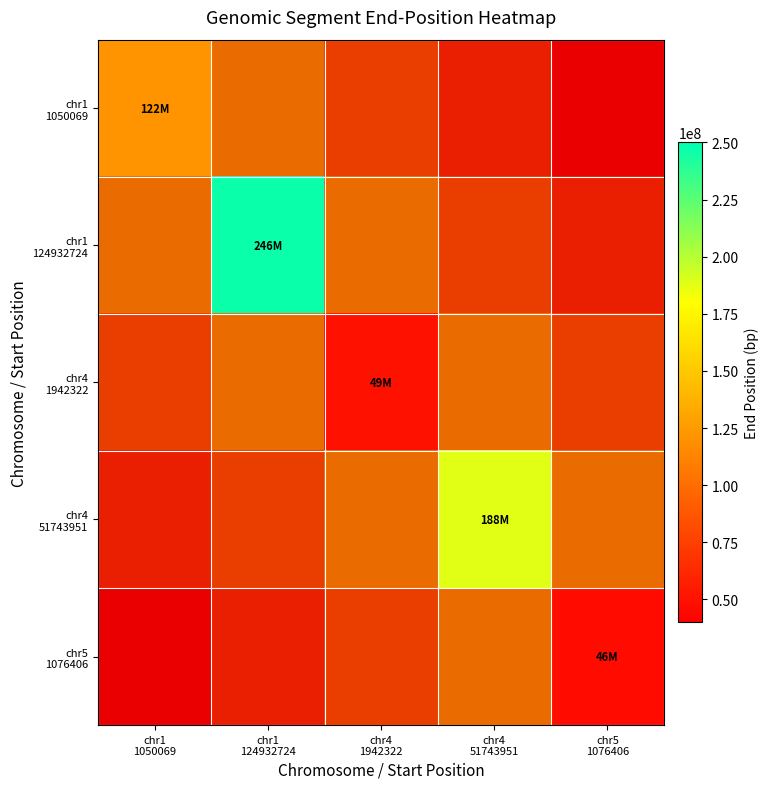

Which label corresponds to the smallest value in the chart?

chr5
1076406